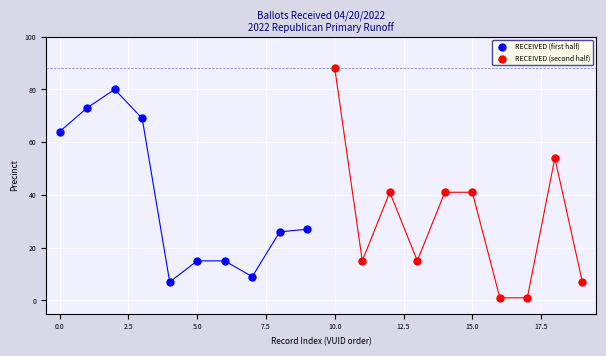

Which series reaches the minimum Y coordinate?

RECEIVED (second half)